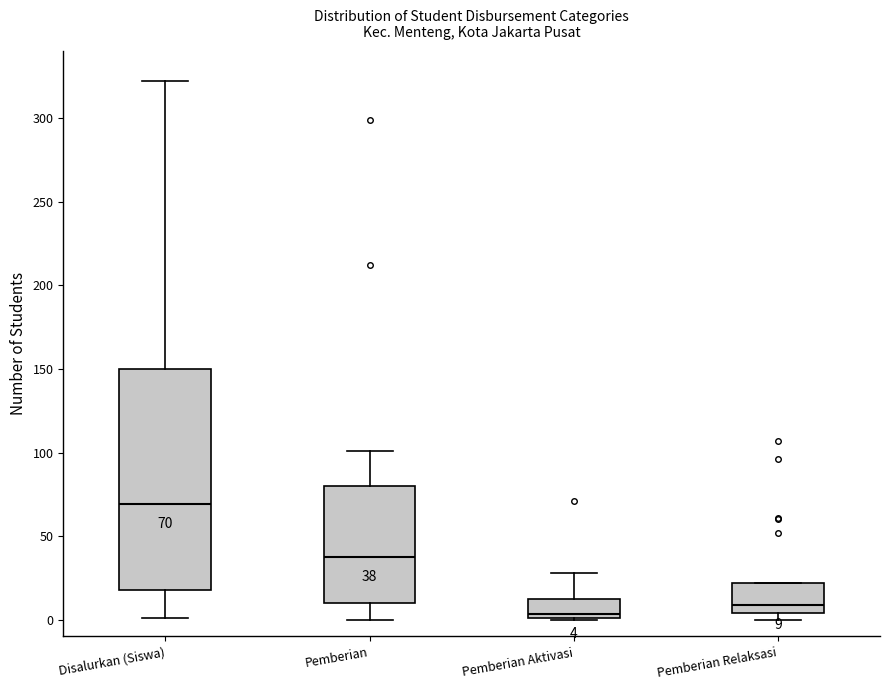

Which box has the lowest median line?

Pemberian Aktivasi